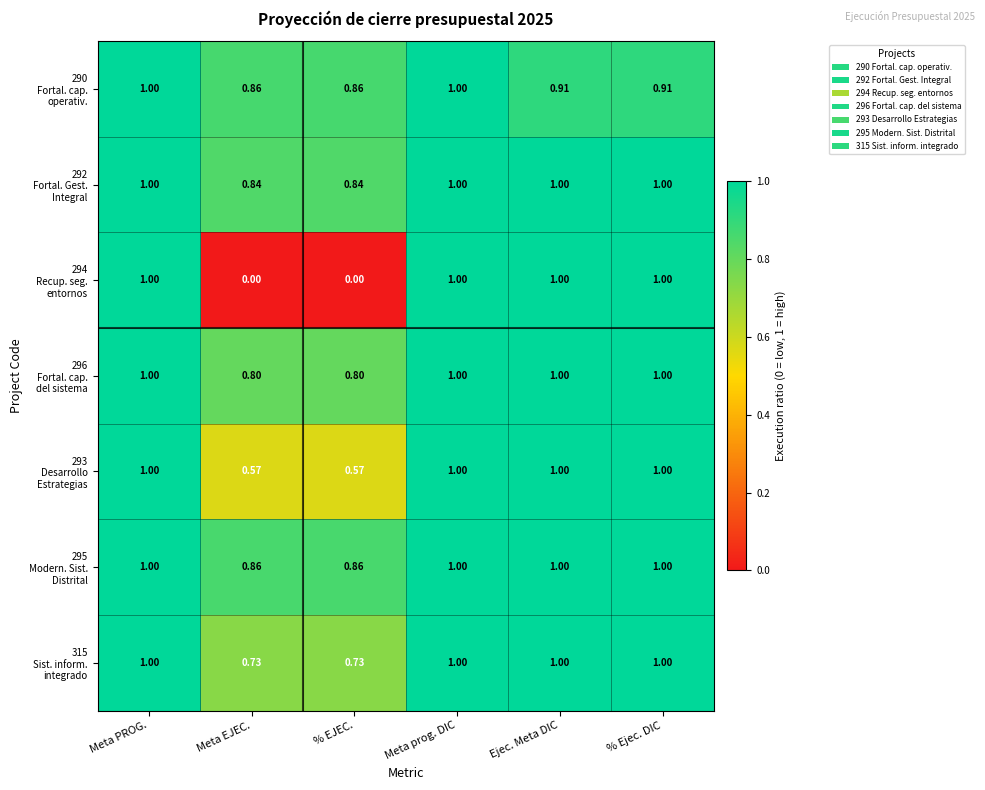

At which category is the sum across all series the highest?

Meta PROG.